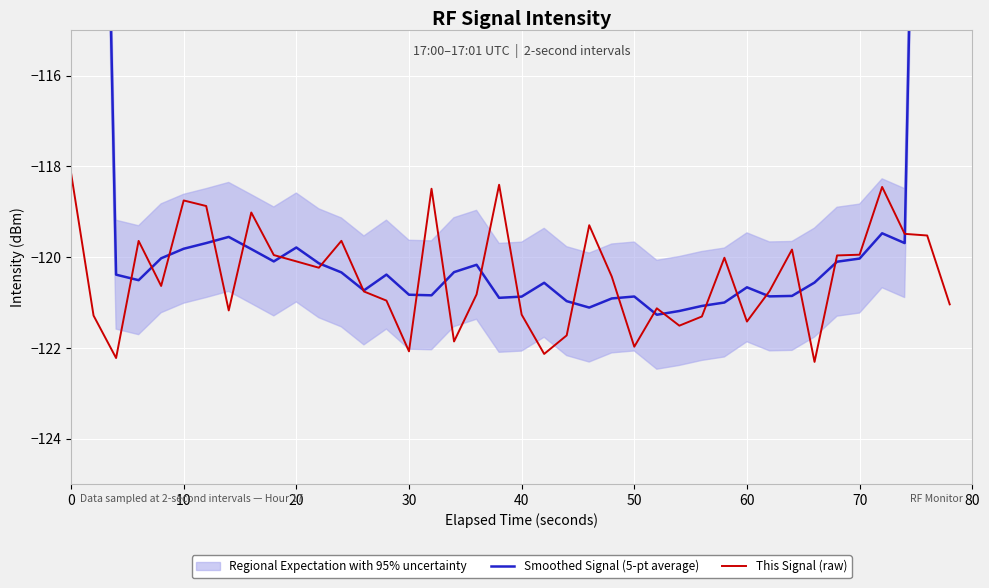

What is the sum of all This Signal (raw) values?

-4816.5